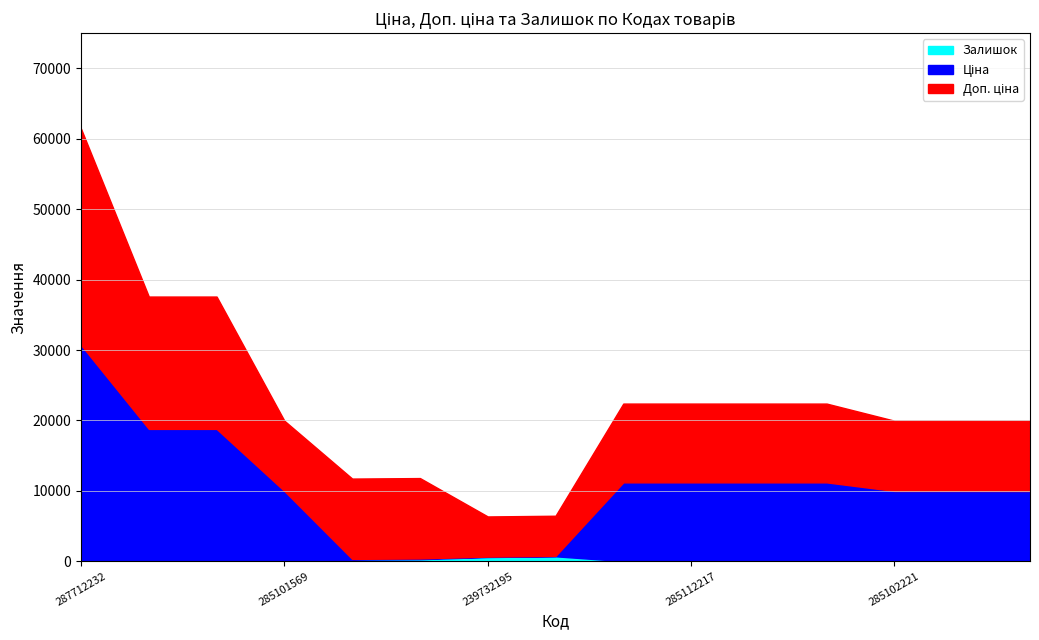

The Ціна series shows 16023.9 at 285102219. True or false?

False